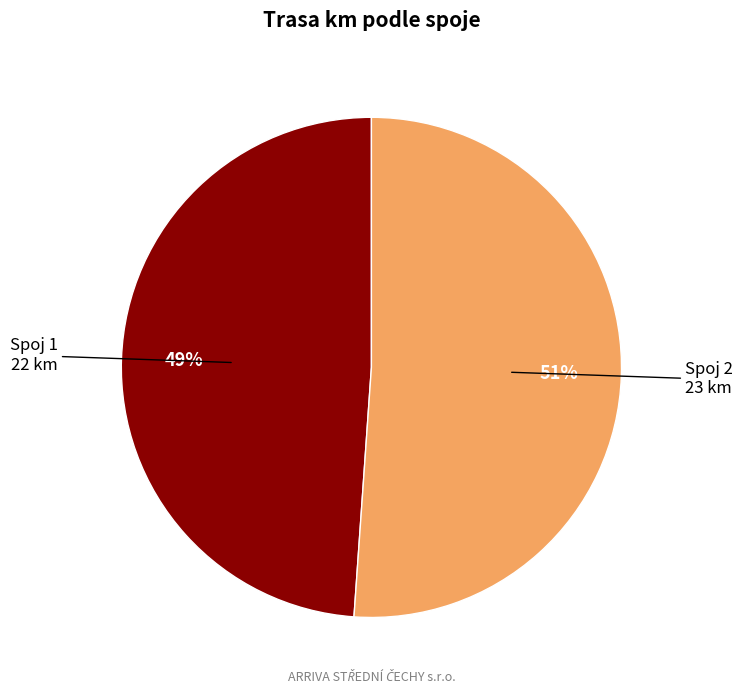

Is there a majority slice in this chart?

Yes